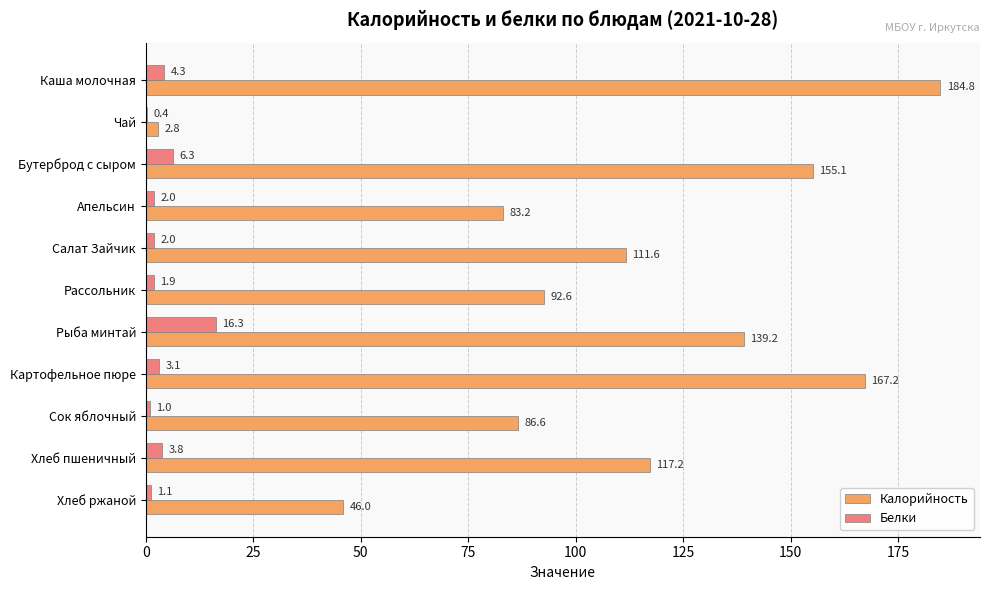

What is the sum of all Белки values?

42.2